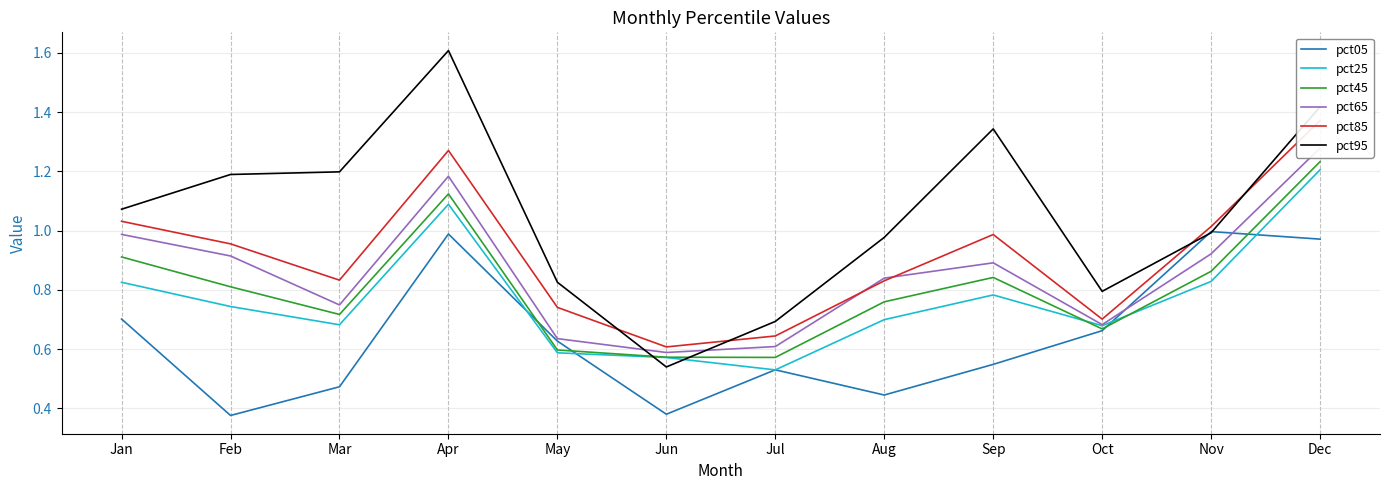

What value does the pct05 series have at Mar?

0.5